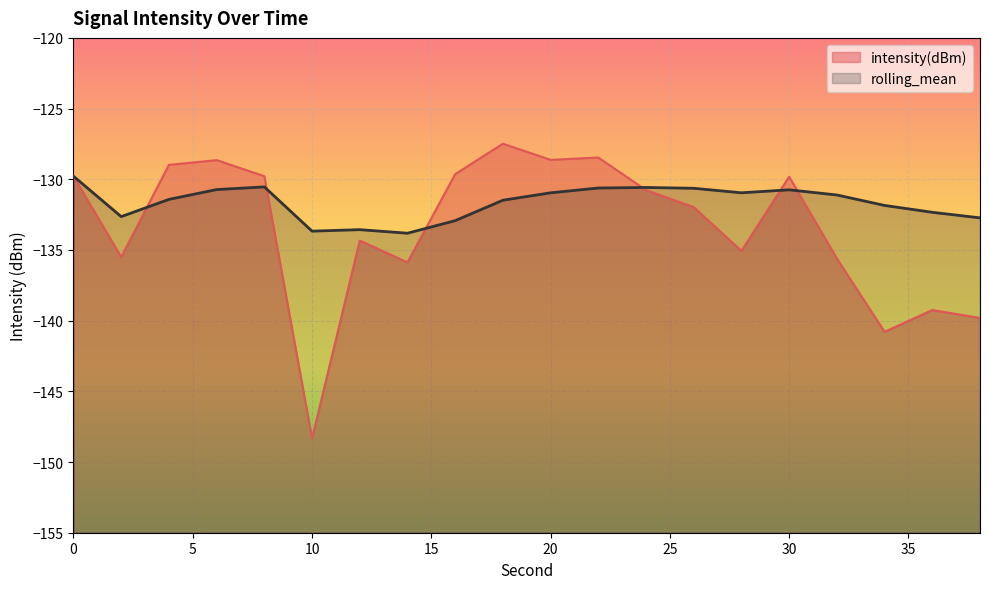

Is the value of rolling_mean at 26 greater than the value of intensity(dBm) at 12?

Yes